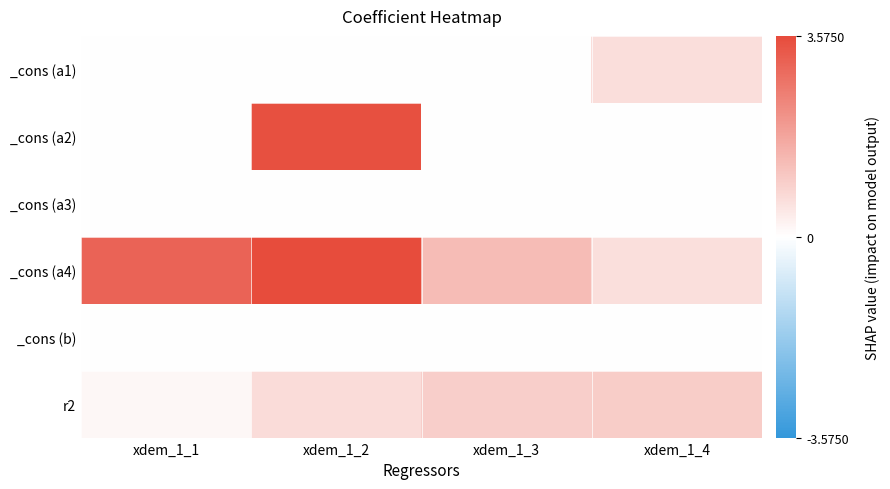

What is the total value across all series at xdem_1_2?

7.7